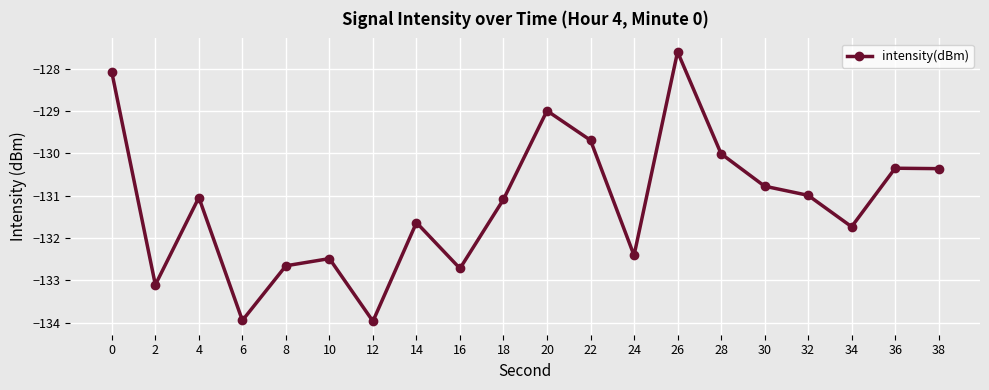

At which category does the data reach its first local valley?

2